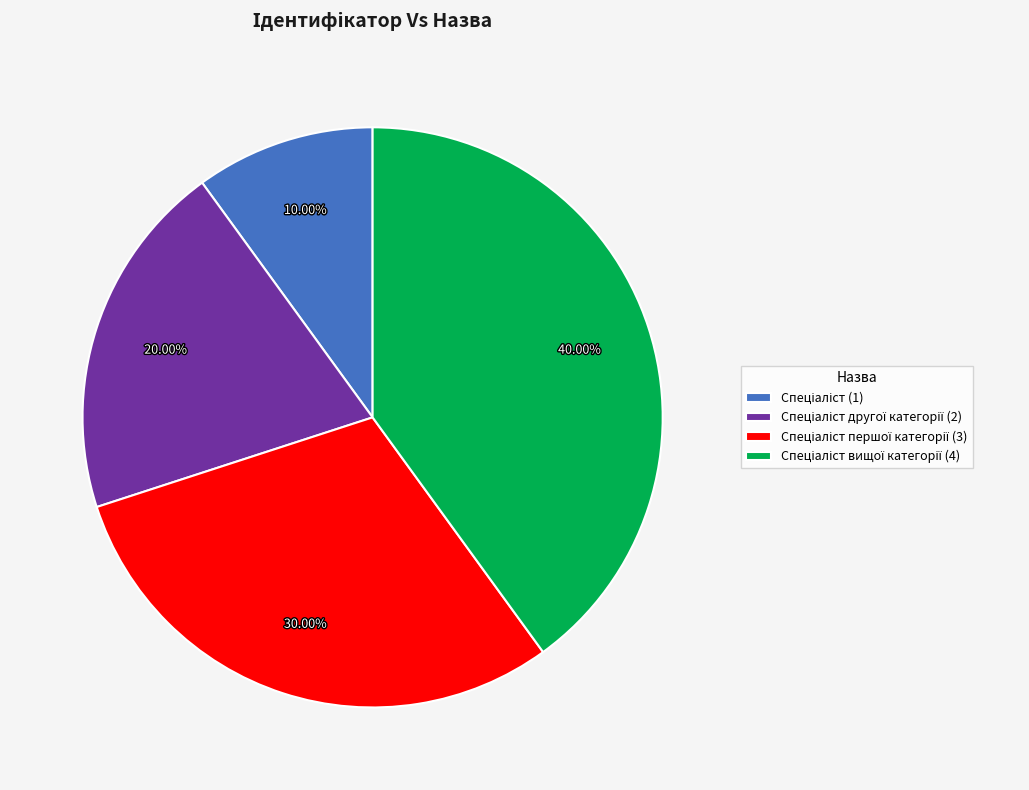

Is there any slice that represents more than half of the pie?

No